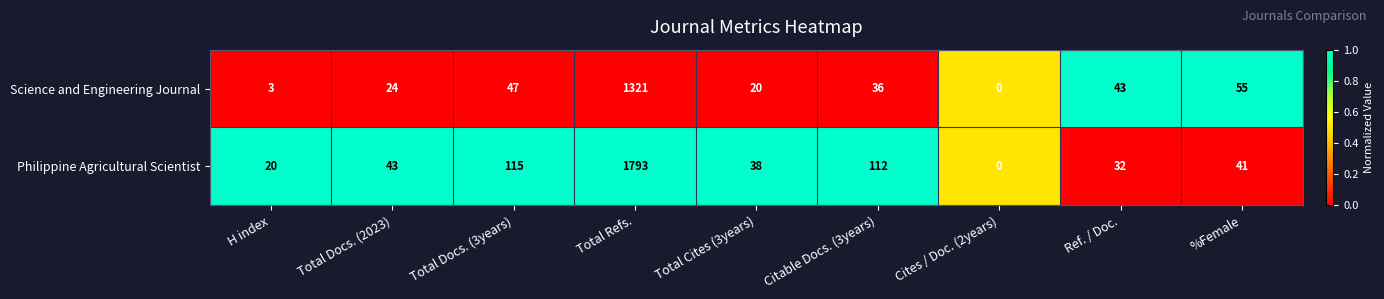

Reading right to left, transcribe all the data shown in this chart.

Science and Engineering Journal: 55	43	0	36	20	1321	47	24	3
Philippine Agricultural Scientist: 41	32	0	112	38	1793	115	43	20